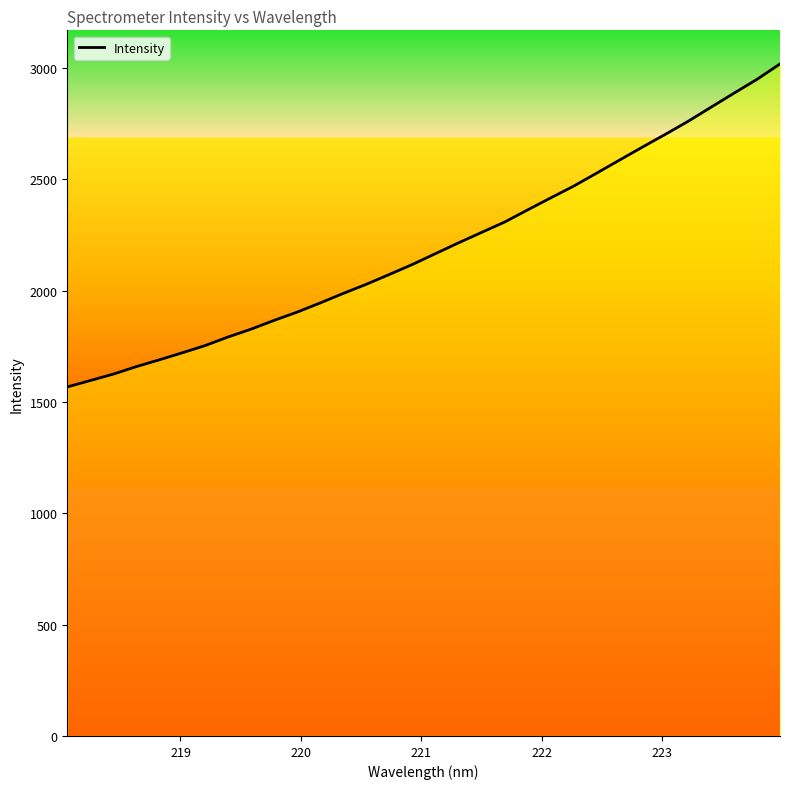

How many lines are shown in the chart?

1